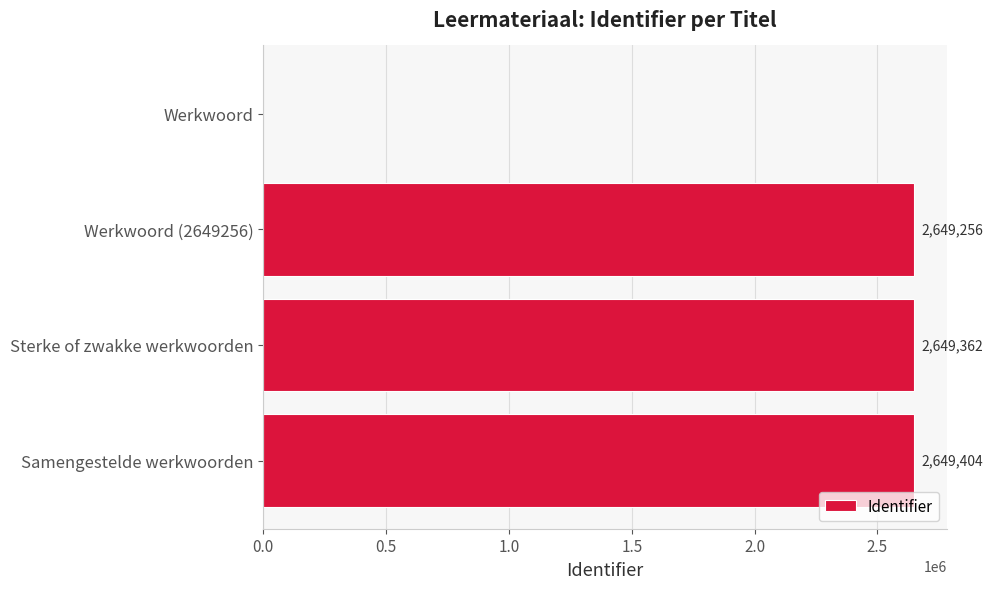

How many data points does each series have?

4